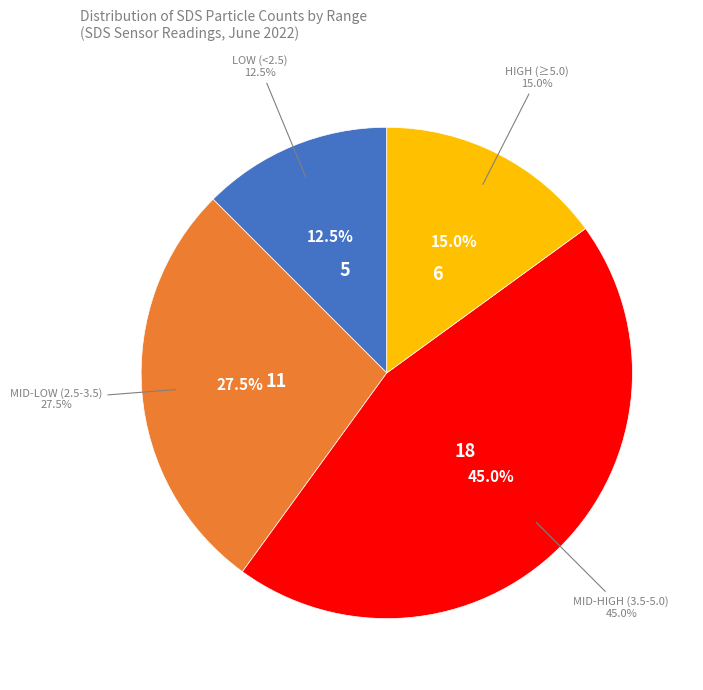

The 00:16 slice represents 3% of the pie. True or false?

False